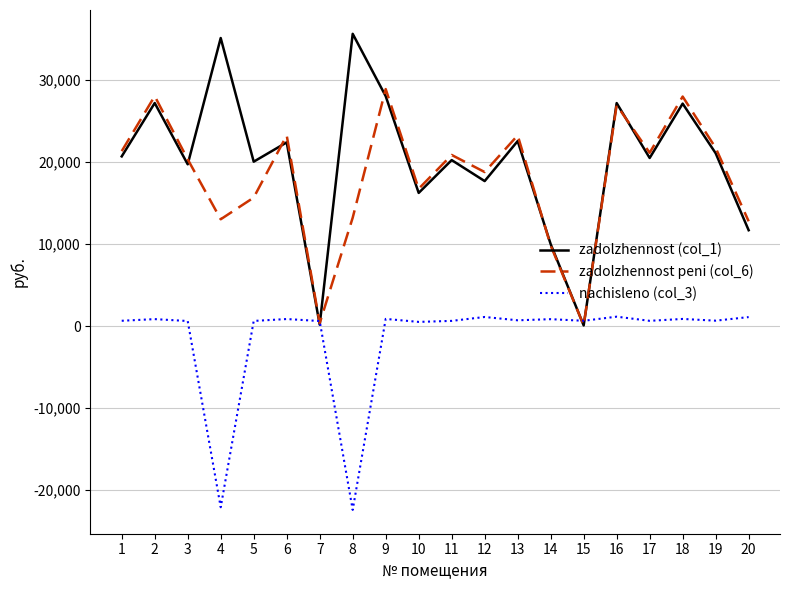

What is the maximum value shown in the chart?

35655.2